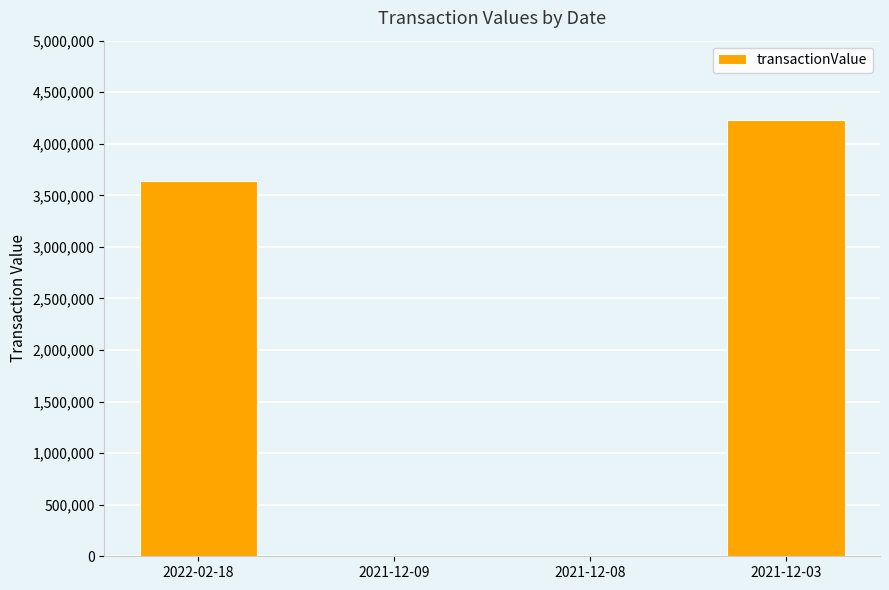

Does the chart contain stacked bars?

No